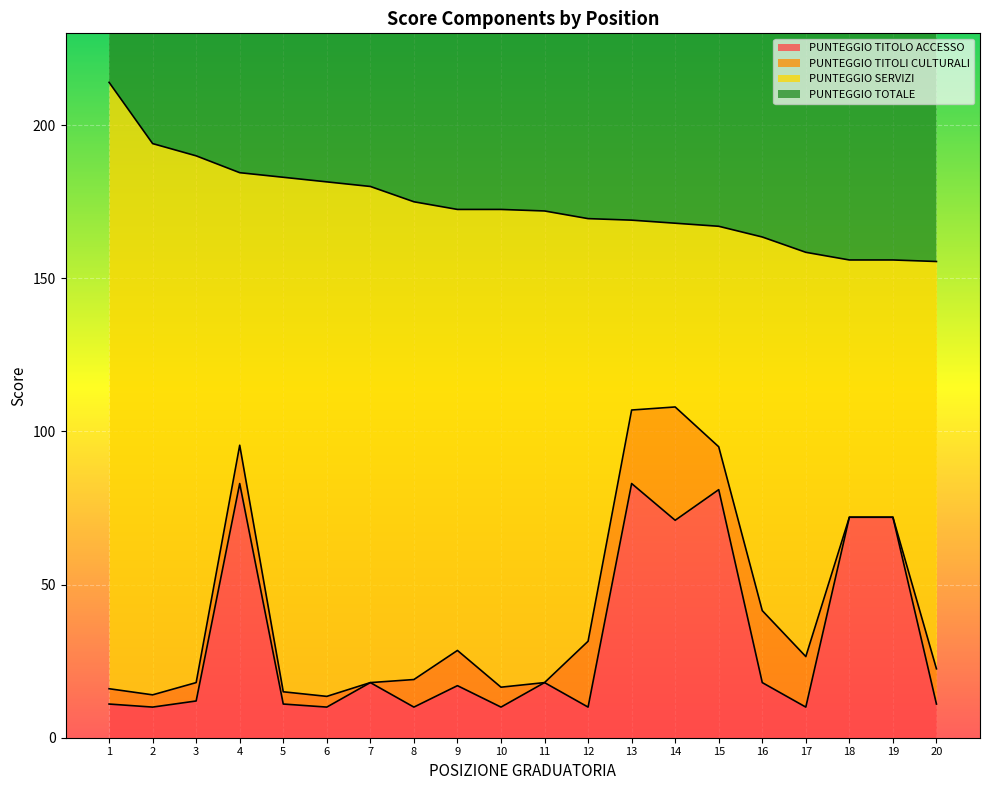

Is the value of PUNTEGGIO TITOLO ACCESSO at 9 greater than the value of PUNTEGGIO TOTALE at 16?

No